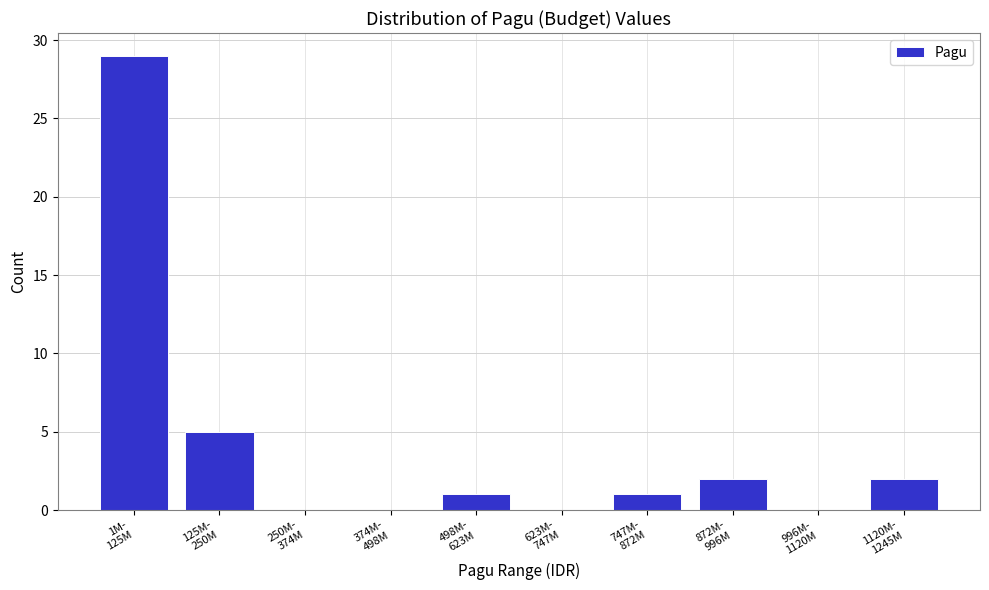

What is the sum of all values?

40